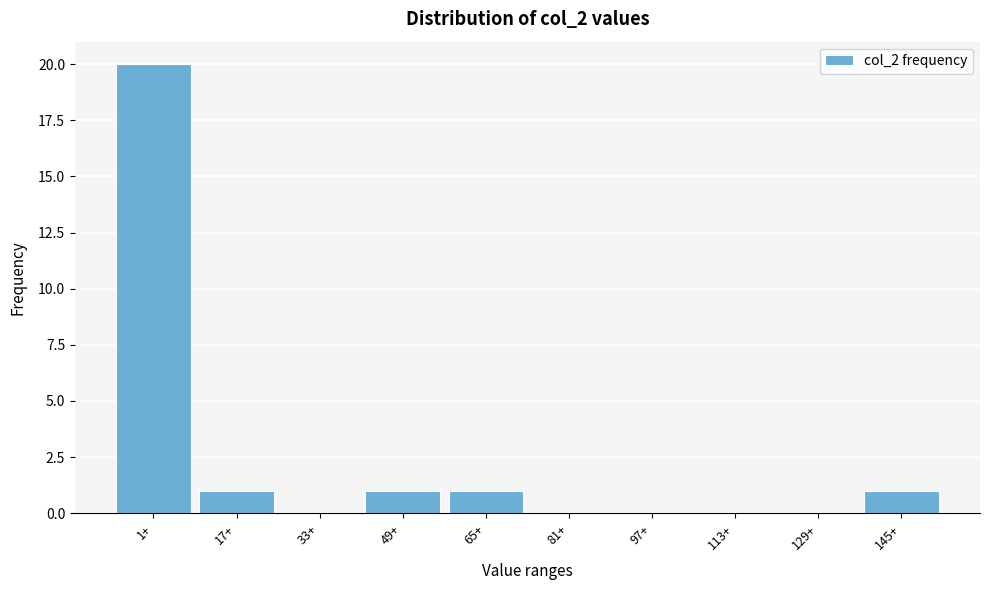

Reading left to right, list all the values displayed in this chart.

1+=20	17+=1	33+=0	49+=1	65+=1	81+=0	97+=0	113+=0	129+=0	145+=1